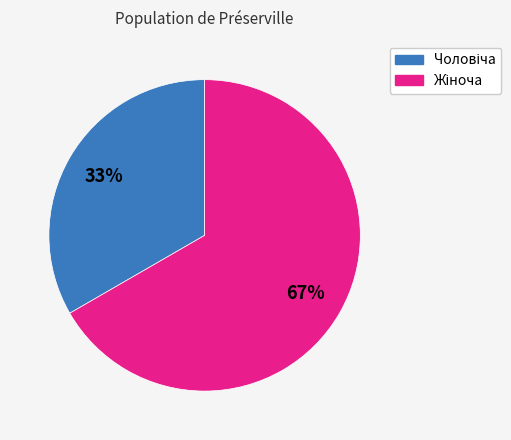

To the nearest percent, what is the average slice percentage?

50%